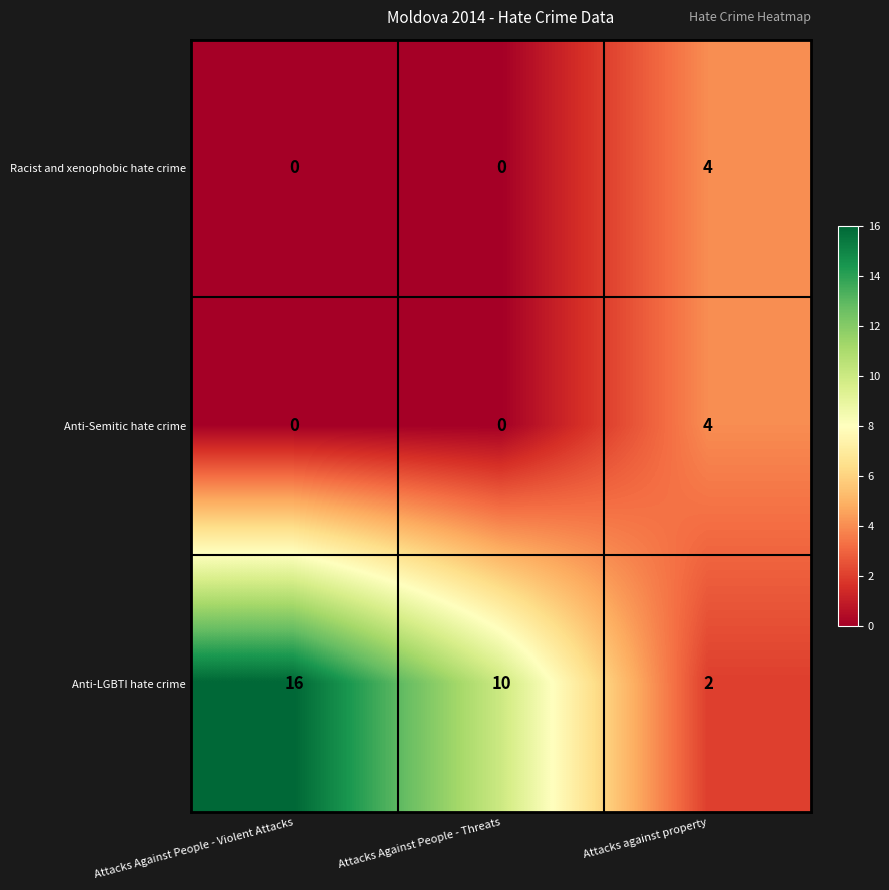

What is the spread (max minus min) of values at Attacks Against People - Threats?

10